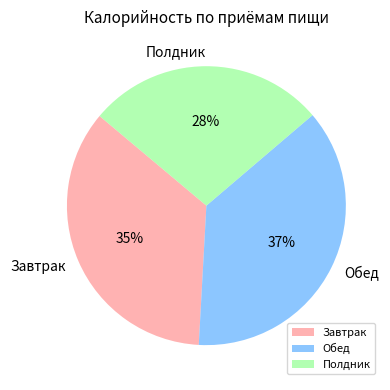

Which slice is the smallest?

Полдник